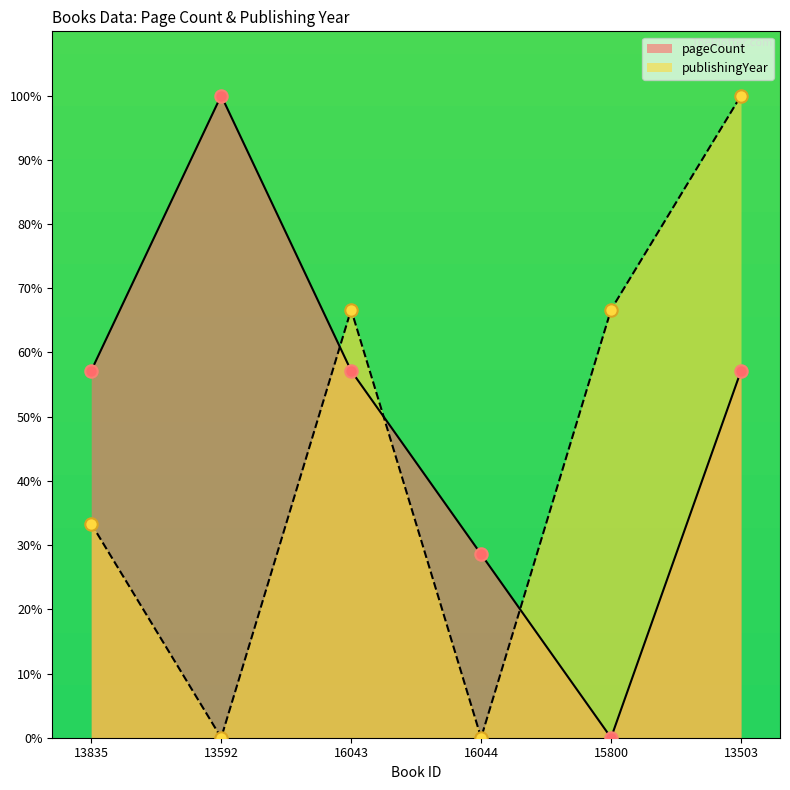

Is the value of publishingYear at 13503 greater than the value of pageCount at 13835?

Yes